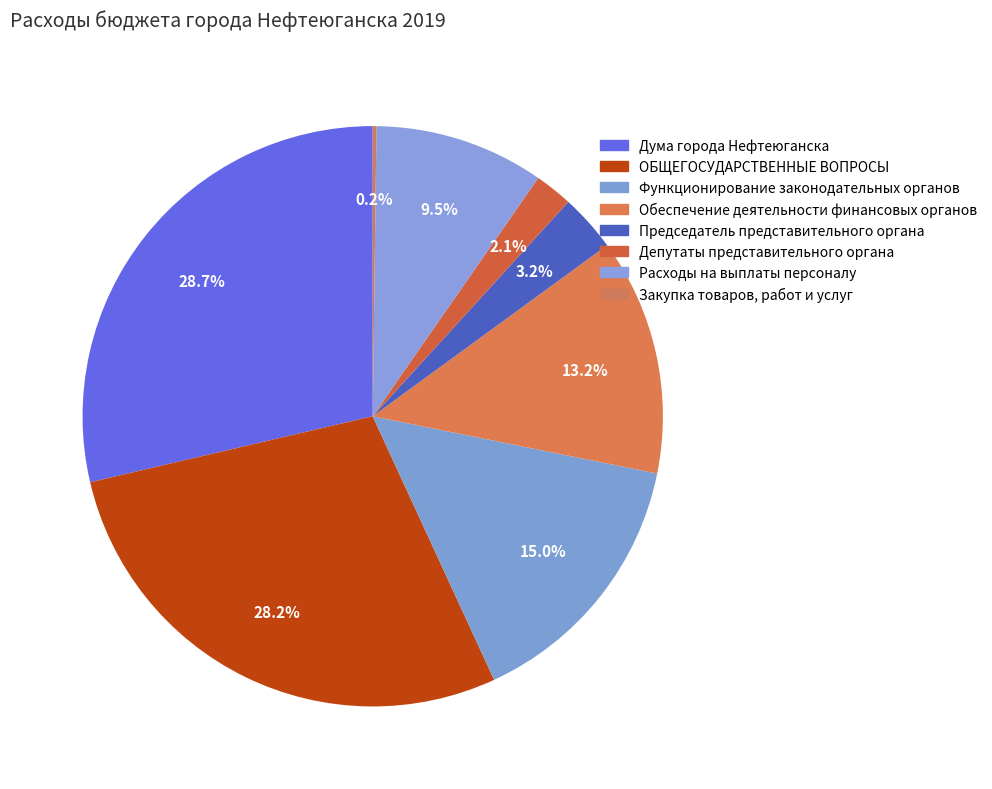

What percentage is the Дума города Нефтеюганска slice, to the nearest percent?

29%